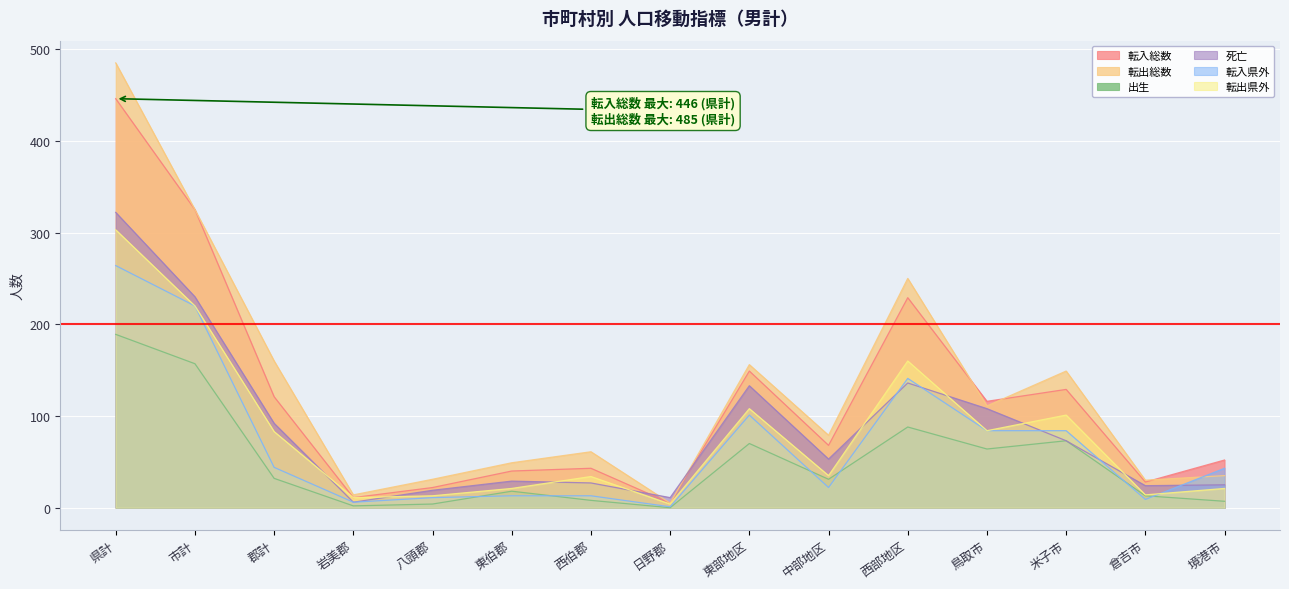

What is the label of the 10th point from the left?

中部地区